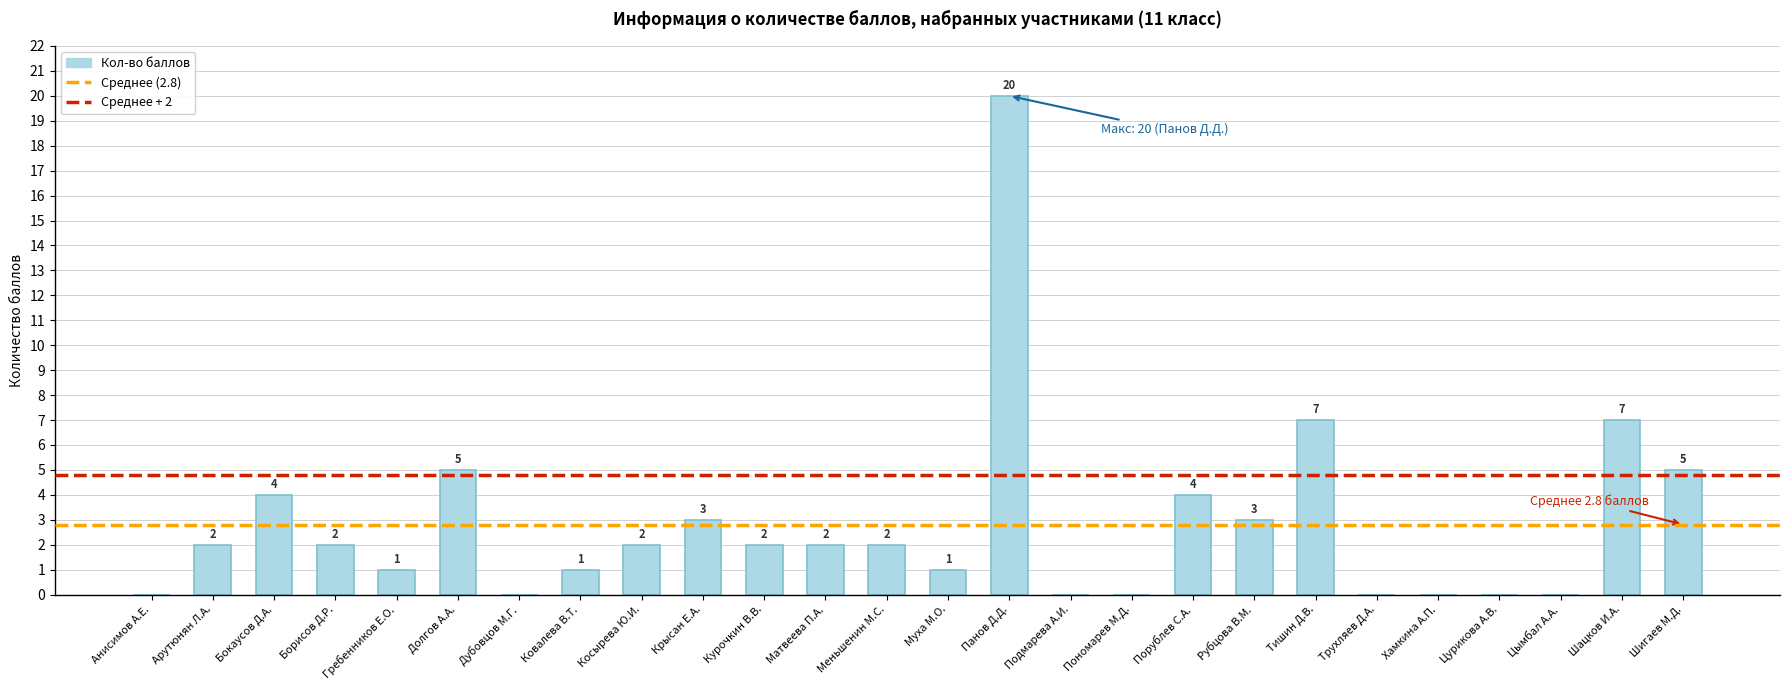

What is the sum of all values?

73